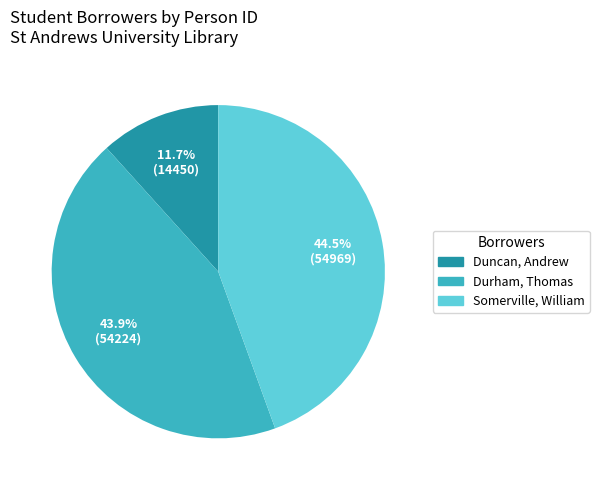

How many segments does this pie chart have?

3